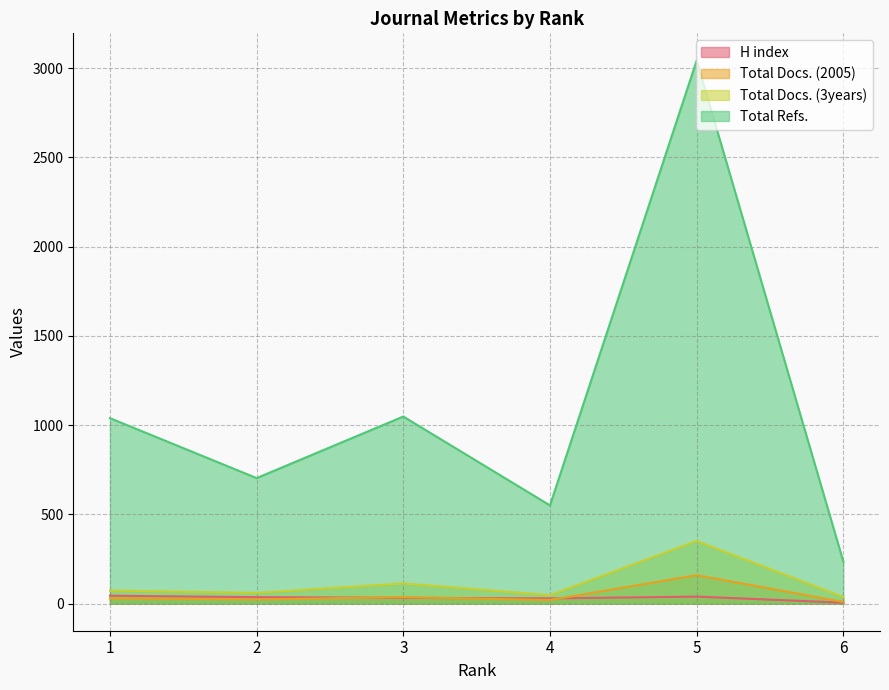

The Total Docs. (2005) series shows 38 at 2. True or false?

False